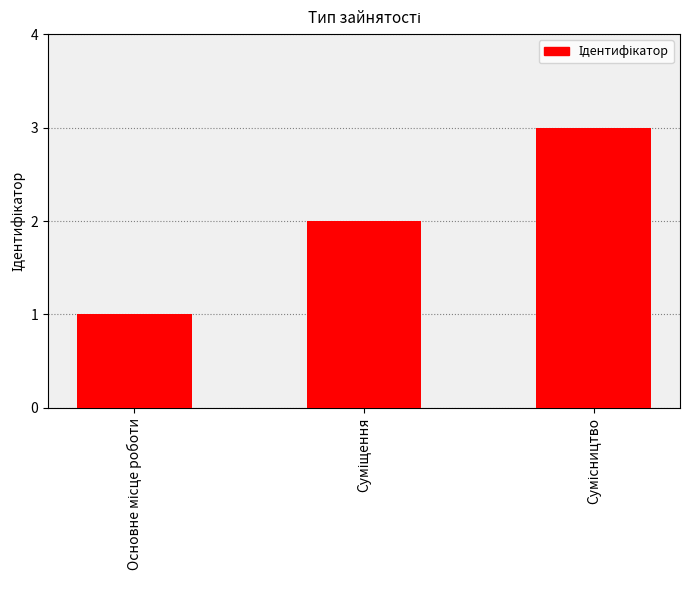

What is the sum of all values?

6